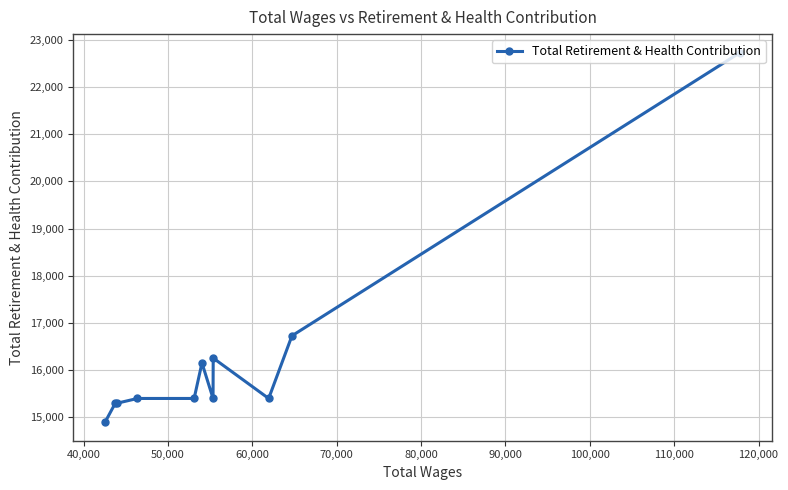

What is the value of the 8th point from the left?

16251